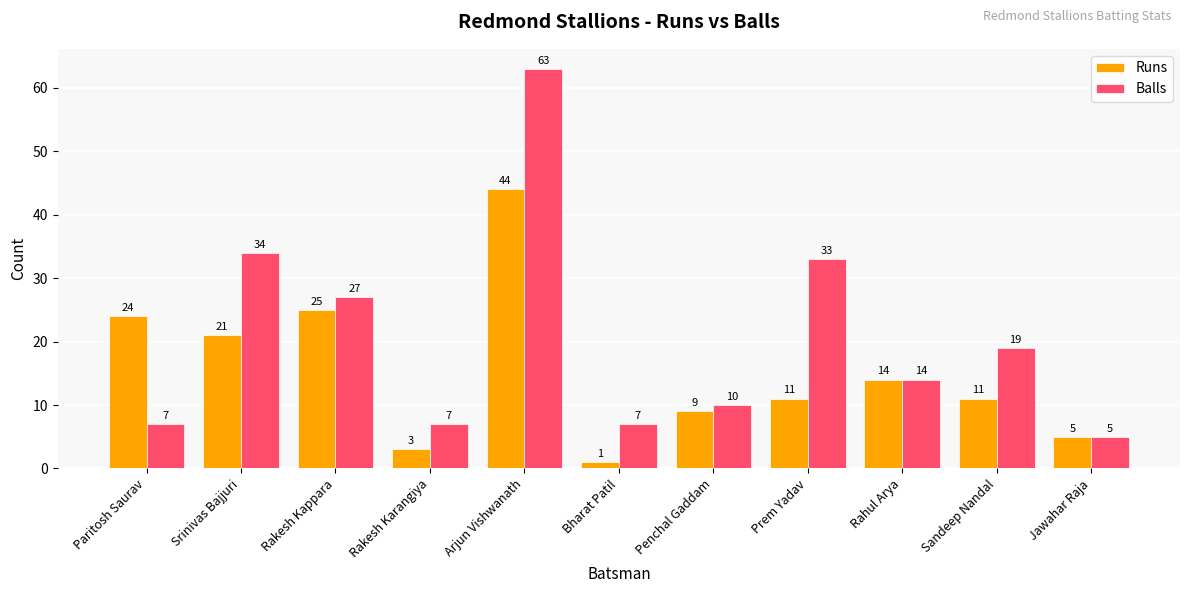

What is the average value of the Runs series?

15